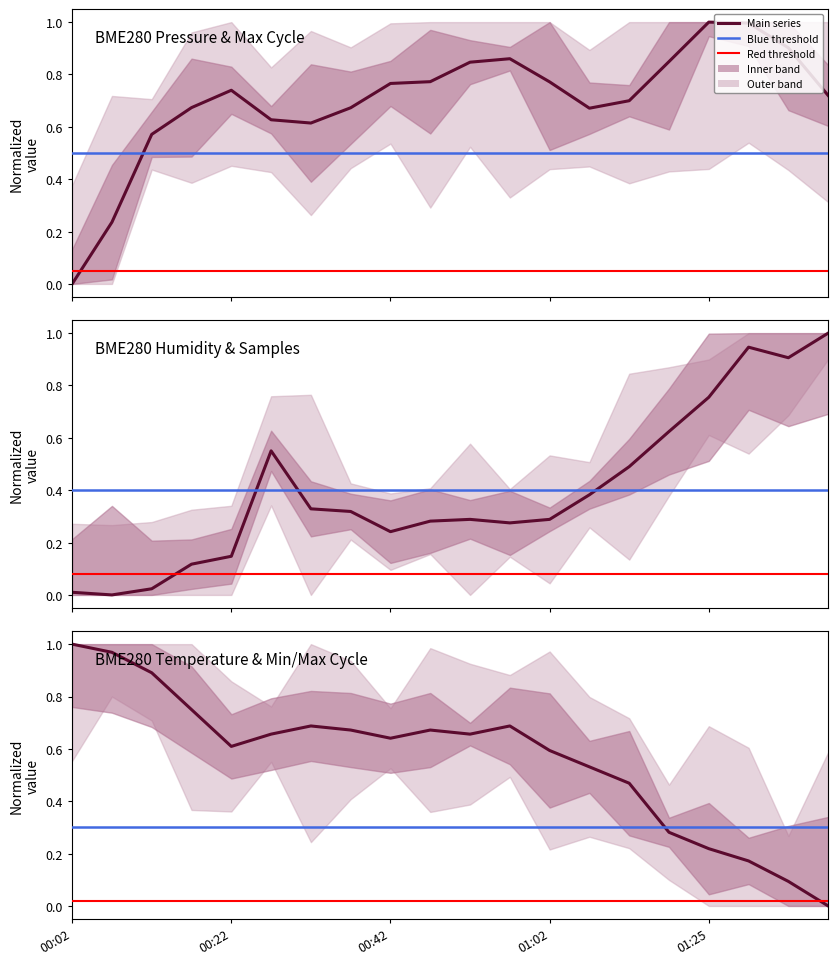

What is the difference between the BME280_humidity values at 10 and Max_cycle?

0.3